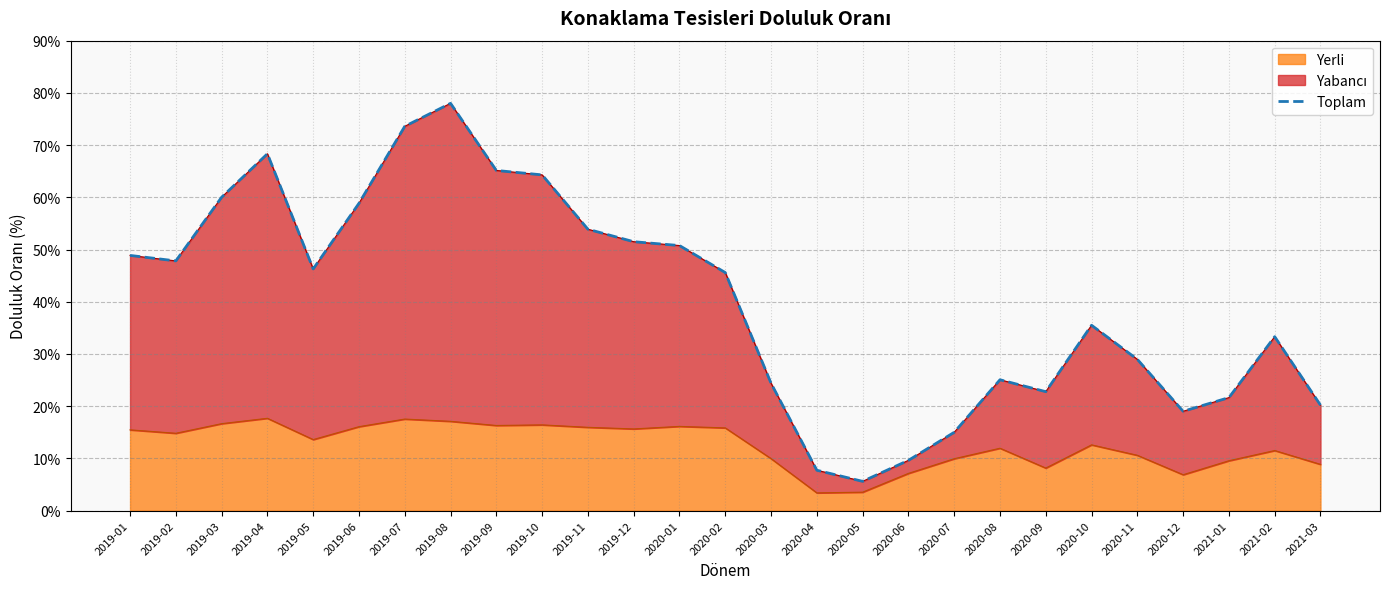

List the labels in order of value, smallest first.

2020-05, 2020-04, 2020-06, 2020-07, 2020-12, 2021-03, 2021-01, 2020-09, 2020-03, 2020-08, 2020-11, 2021-02, 2020-10, 2020-02, 2019-05, 2019-02, 2019-01, 2020-01, 2019-12, 2019-11, 2019-06, 2019-03, 2019-10, 2019-09, 2019-04, 2019-07, 2019-08